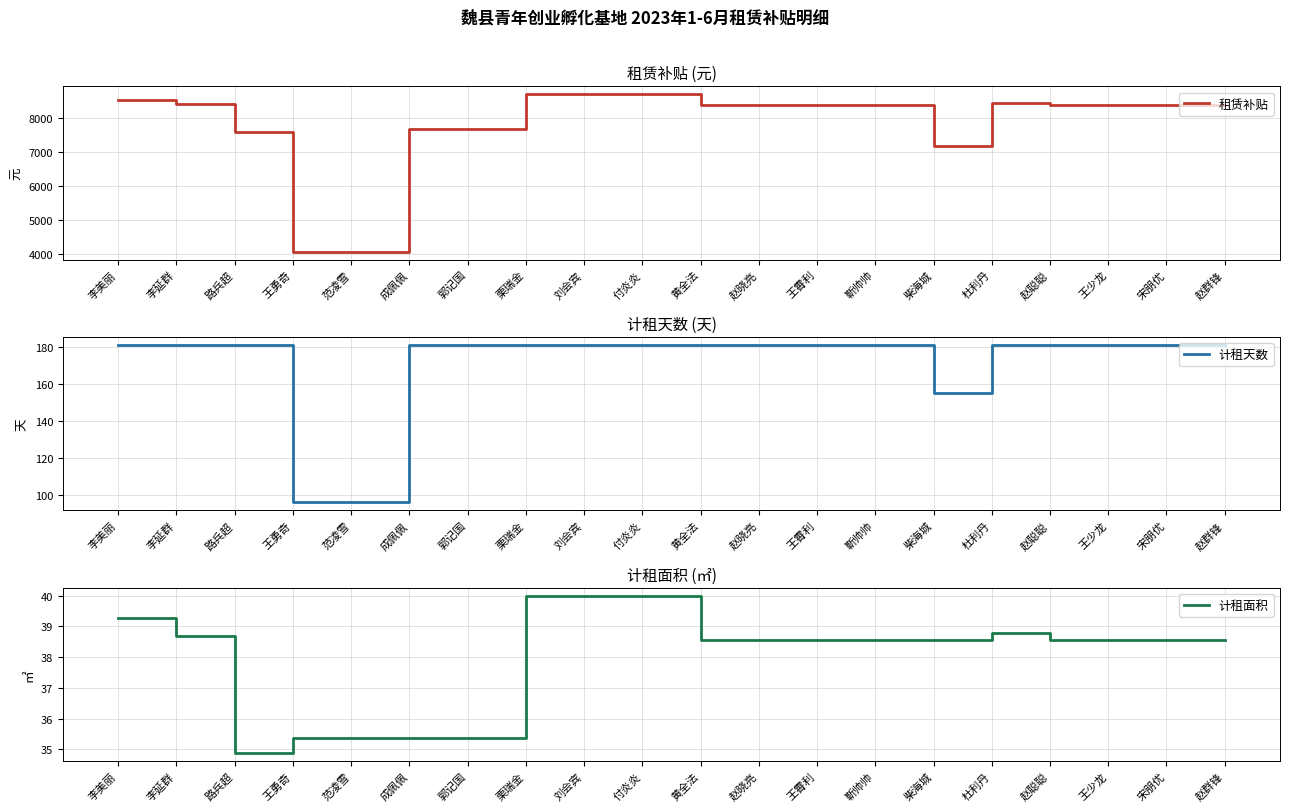

Read the 计租面积 value at 王少龙.

38.5